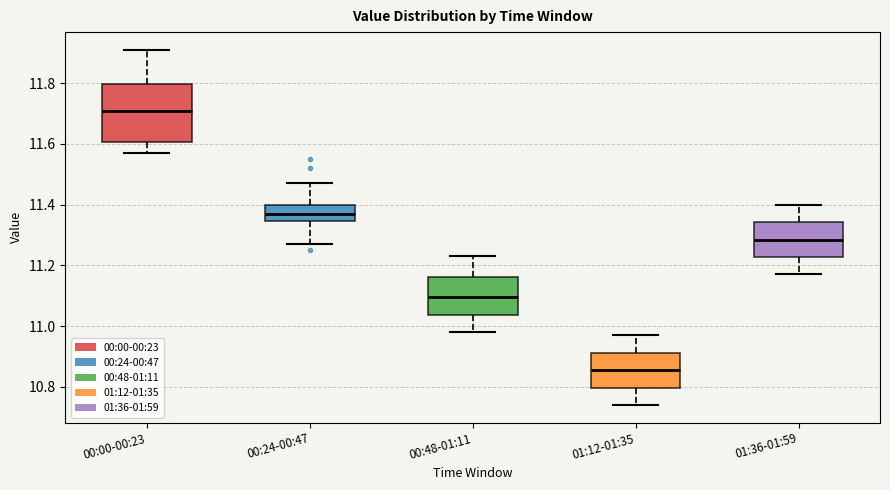

Comparing the boxes themselves (not the whiskers), which one is the tallest?

00:00-00:23